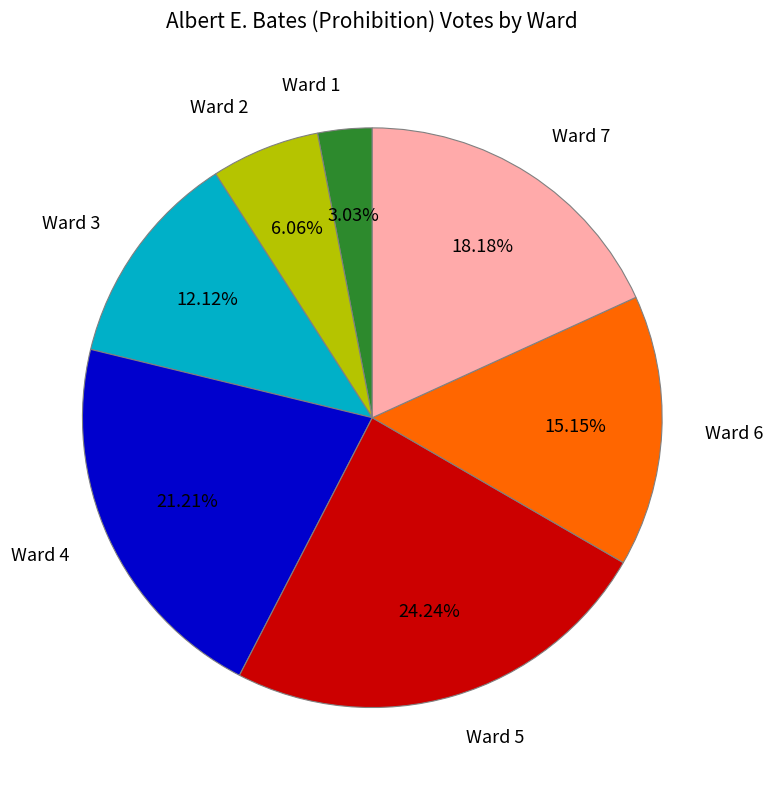

To the nearest percent, what is the difference between the largest and smallest slice percentages?

21%